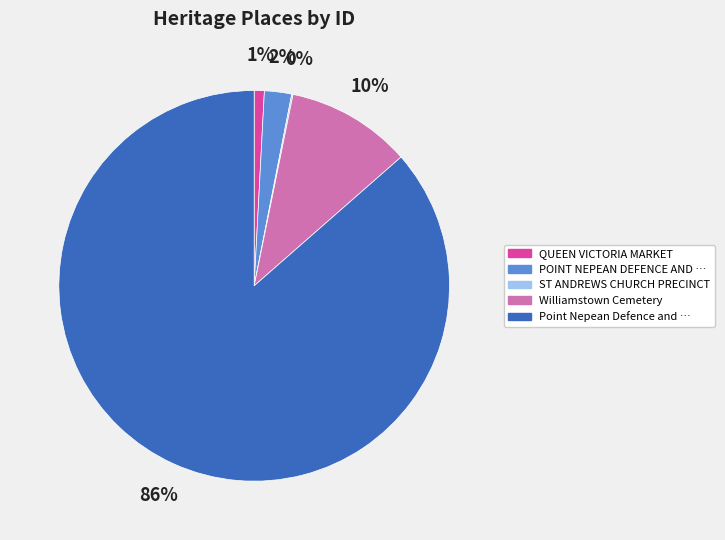

To the nearest percent, what is the average slice percentage?

20%